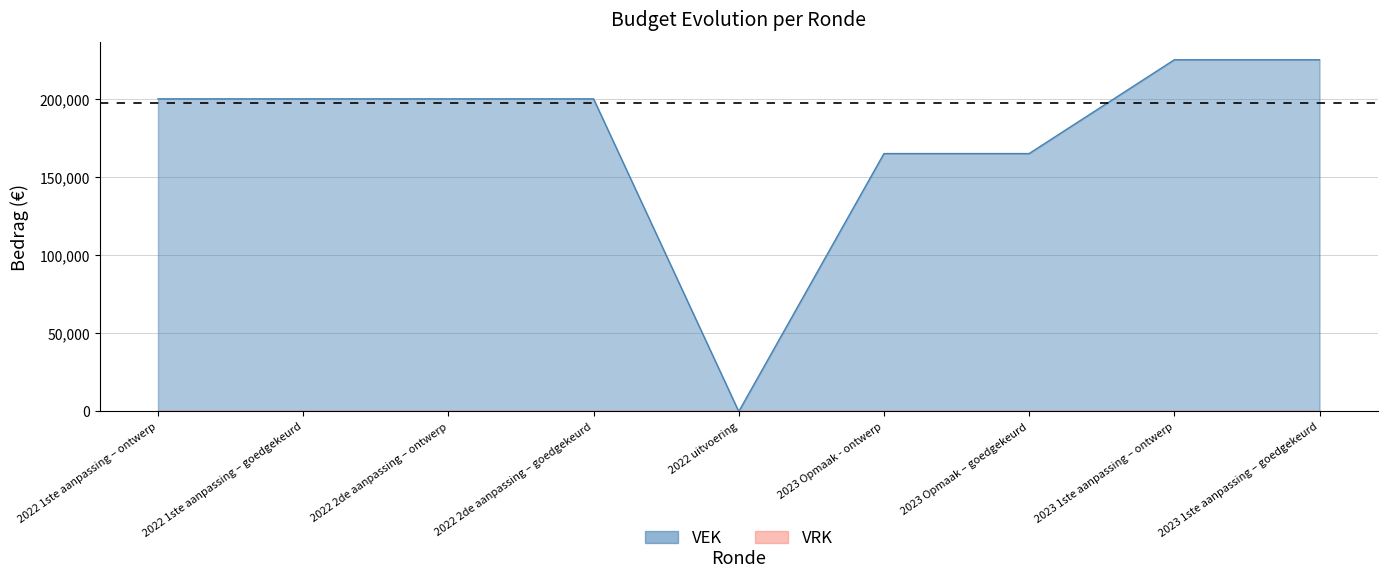

What is the difference between the second highest and minimum values?

225000